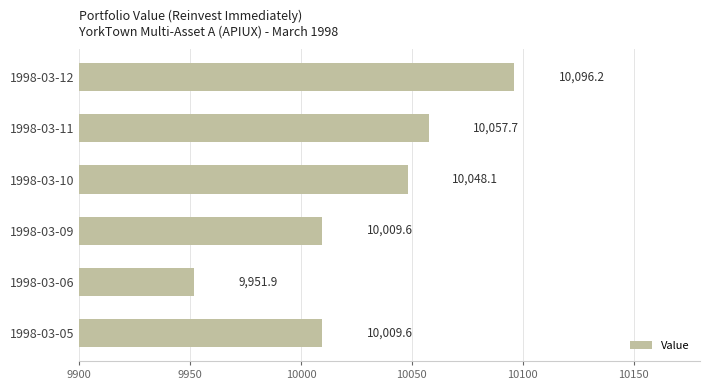

Read the value at 1998-03-11.

10057.7